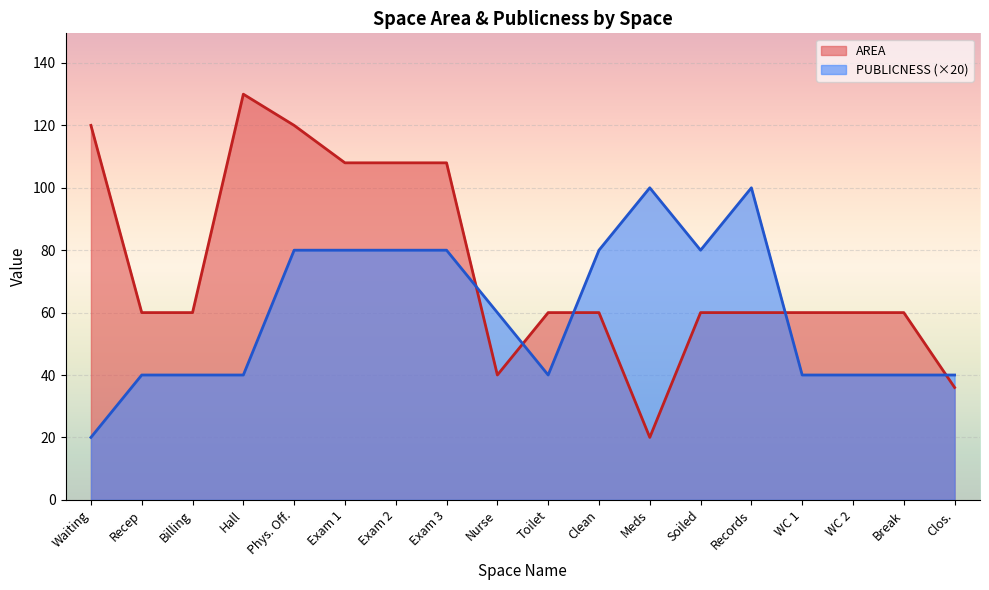

At Toilet, list the series in order from largest to smallest.

AREA, PUBLICNESS (×20)